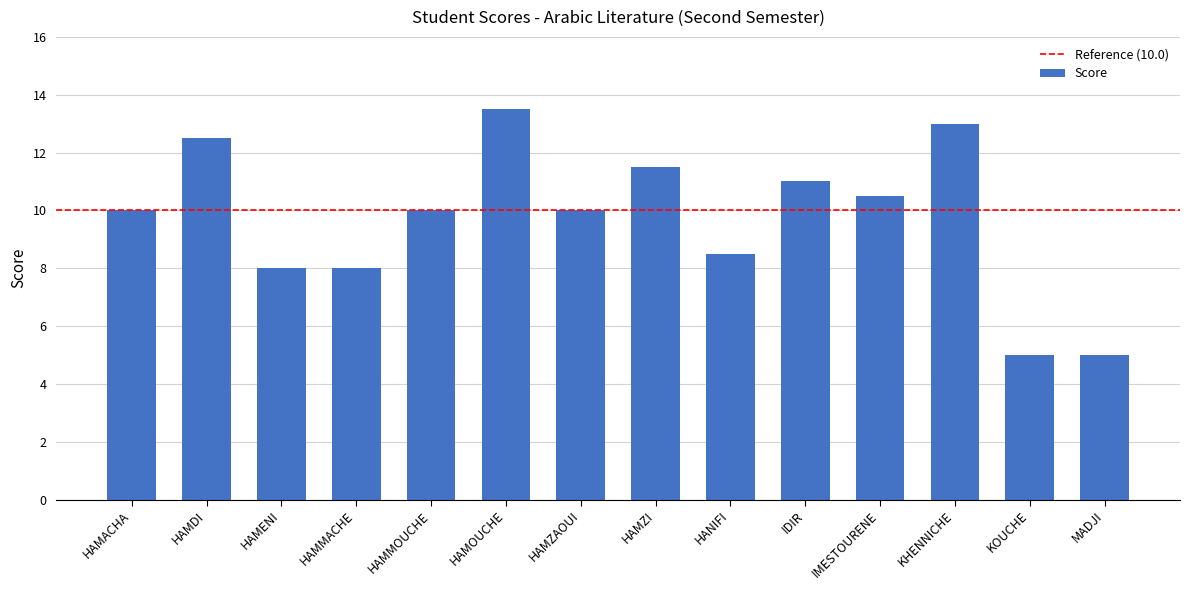

What is the change in value from HAMACHA to HAMDI?

+2.5